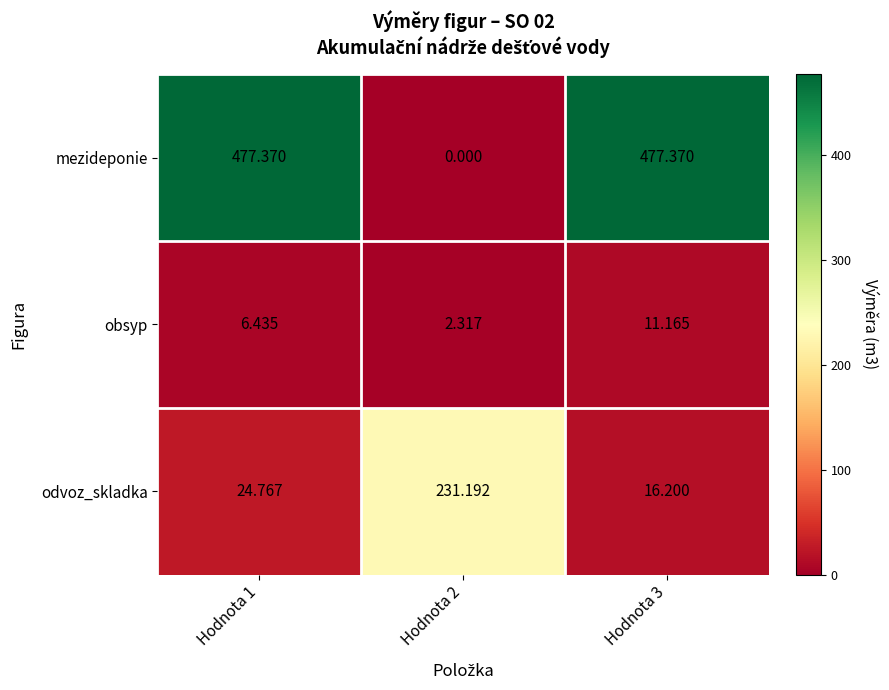

Which series has the widest spread of values?

mezideponie